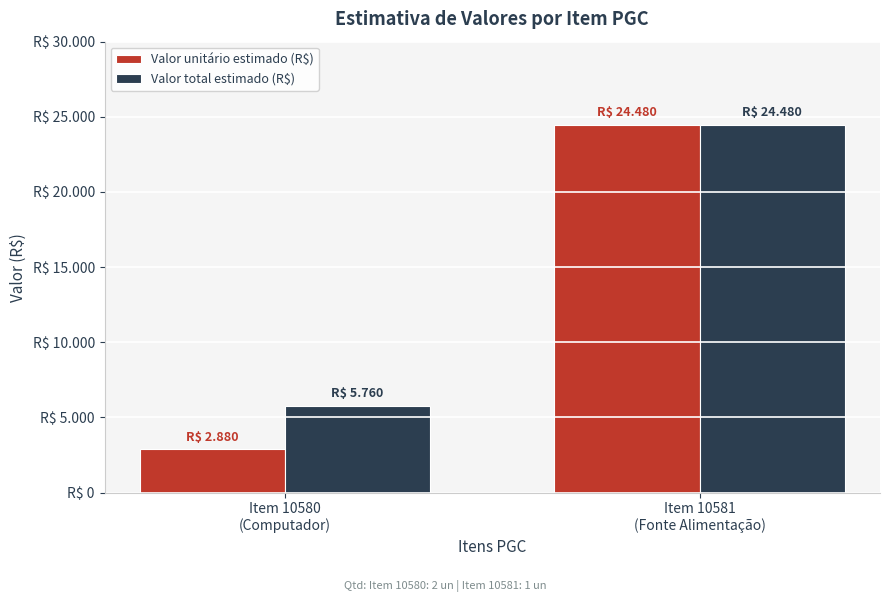

What is the difference between the maximum and minimum values in the Valor unitário estimado (R$) series?

21600